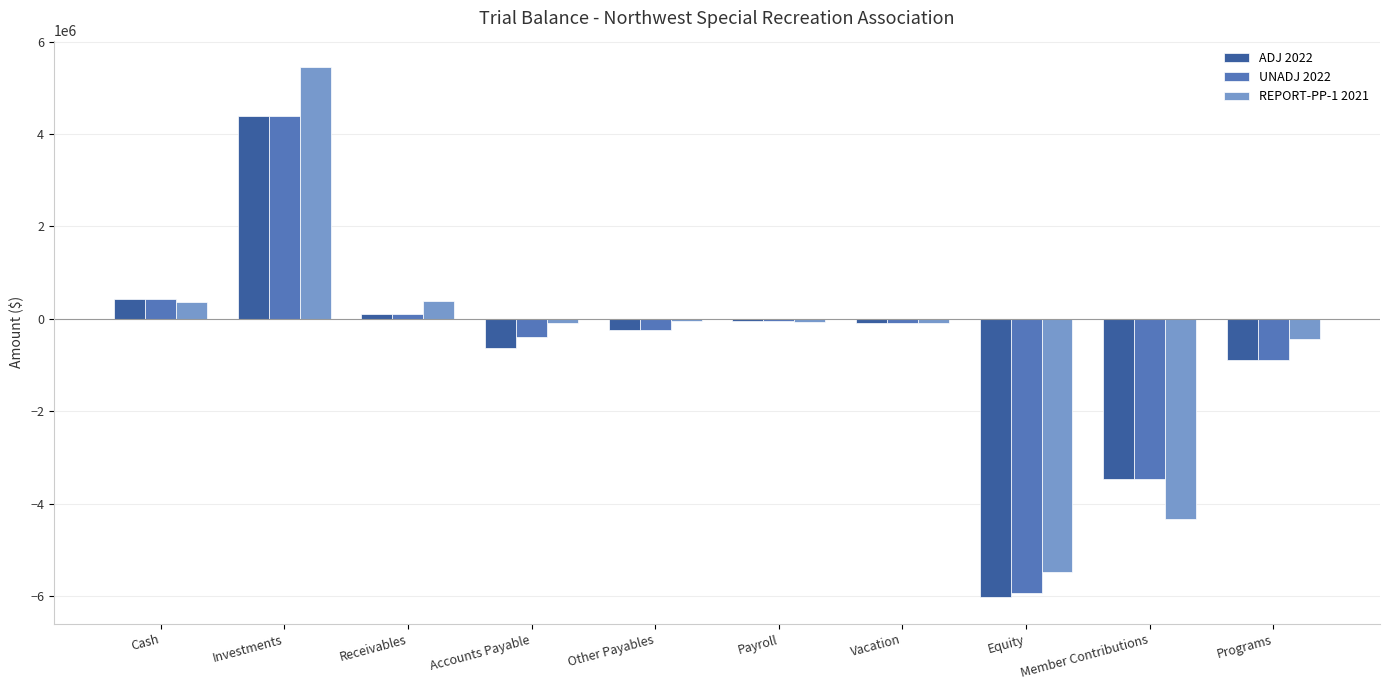

How many values in the REPORT-PP-1 2021 series exceed -67263?

4